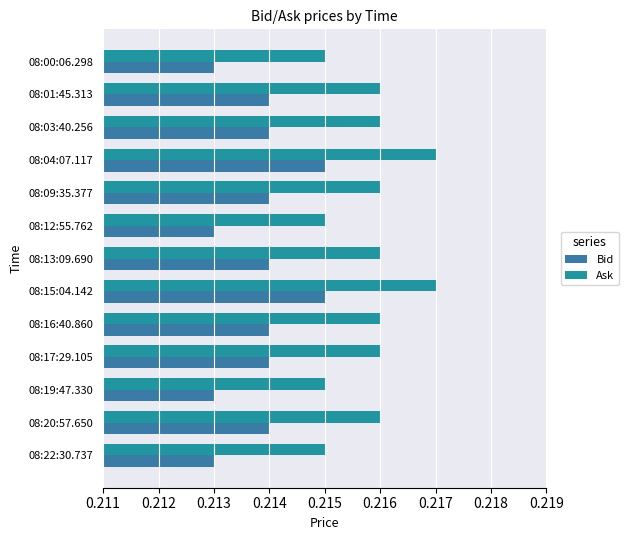

How many categories are shown in the chart?

13